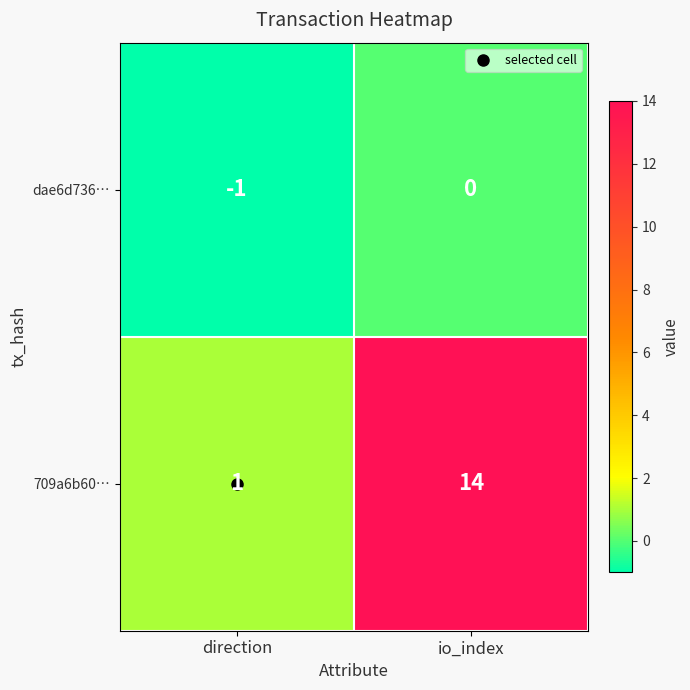

Rank the categories by dae6d736… value from highest to lowest.

io_index, direction